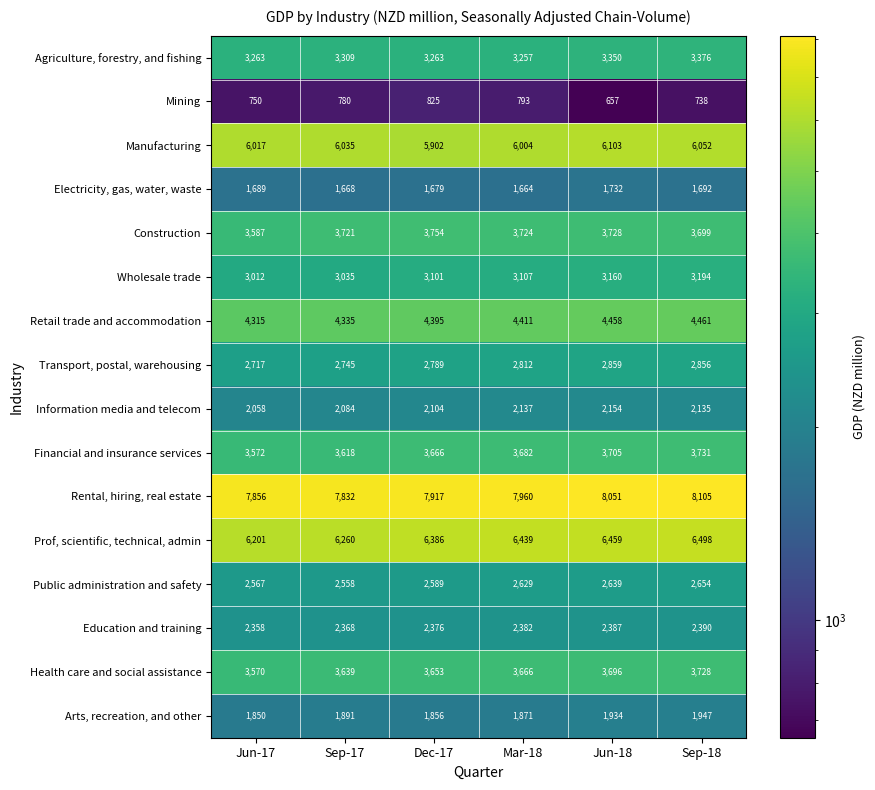

Which series has the widest spread of values?

Prof, scientific, technical, admin